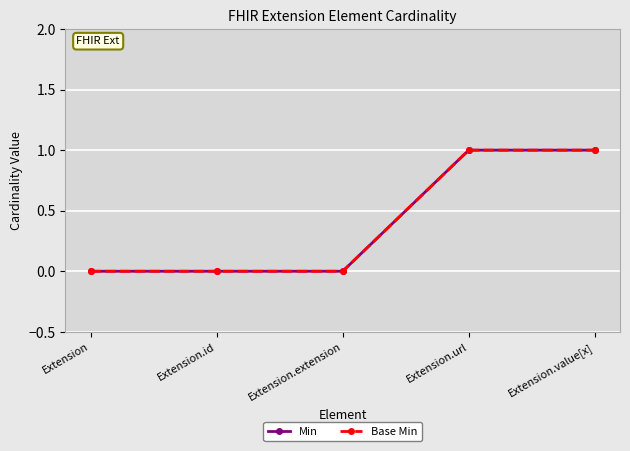

Is this an area chart (filled region under the line)?

No